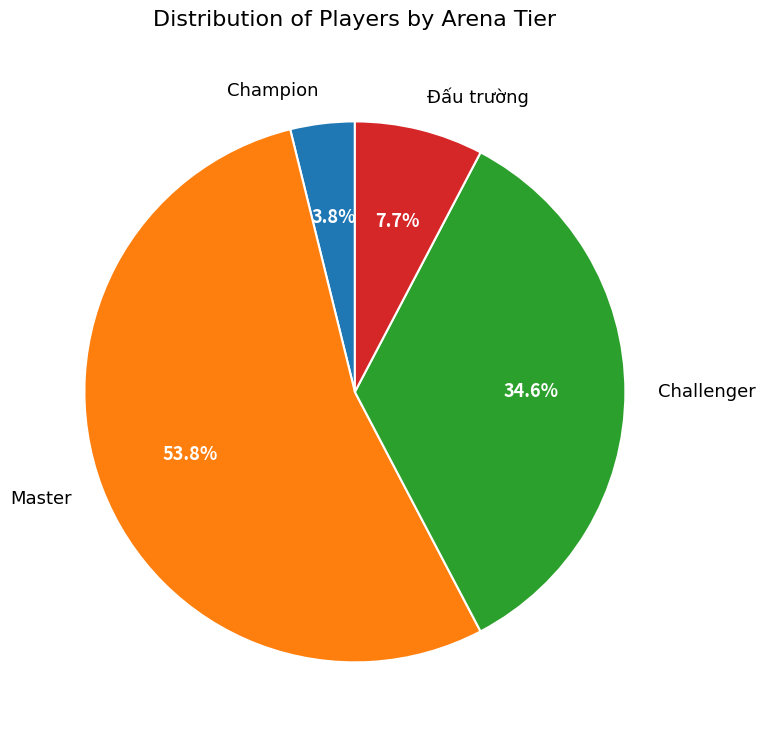

To the nearest percent, what percentage of the pie is Challenger?

35%